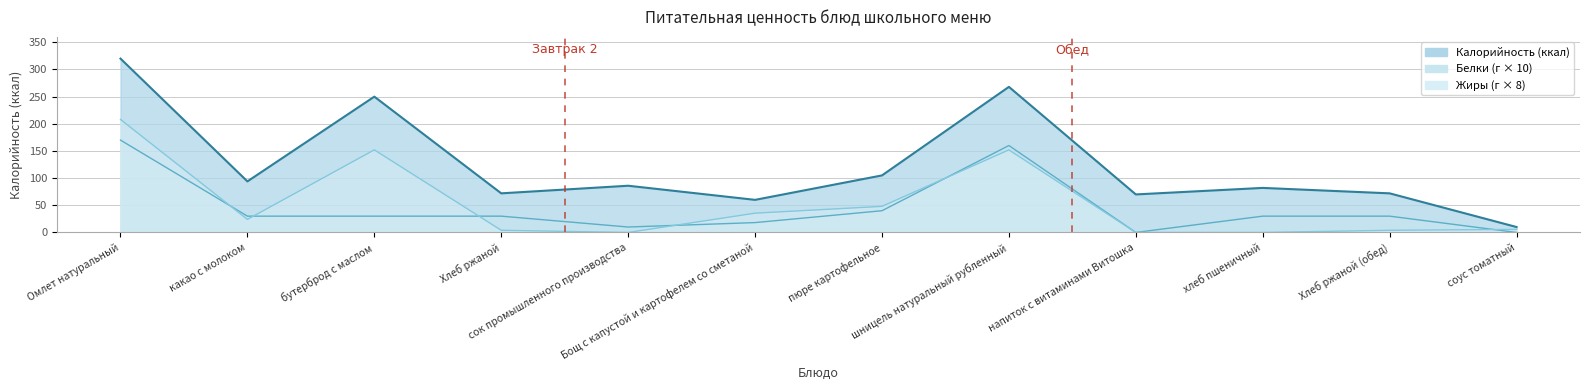

After their last crossing, which series has the higher values: Белки or Жиры?

Жиры